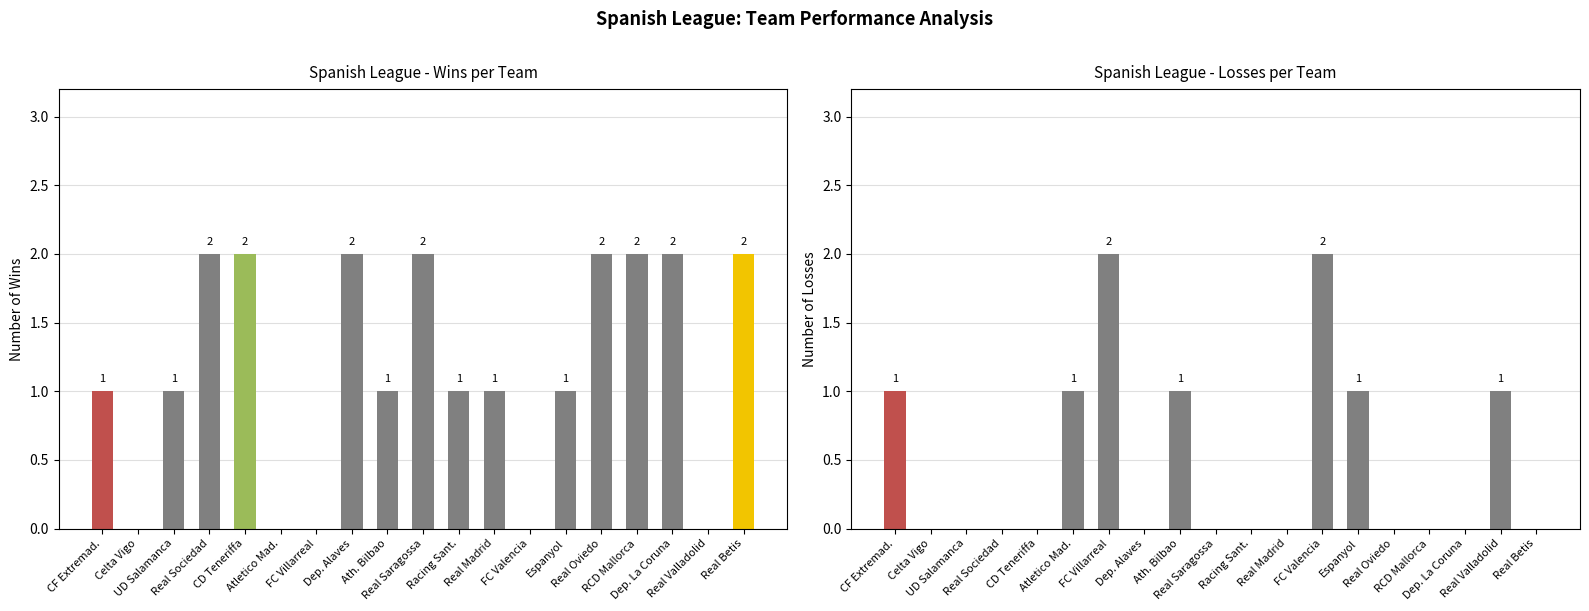

Which has a higher value, Dep. La Coruna or Celta Vigo?

Dep. La Coruna